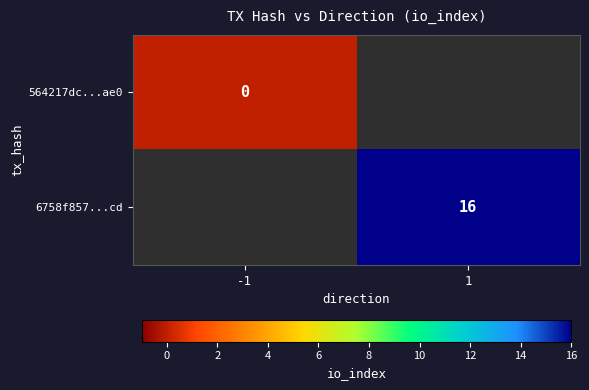

At how many categories does at least one series exceed 1?

1